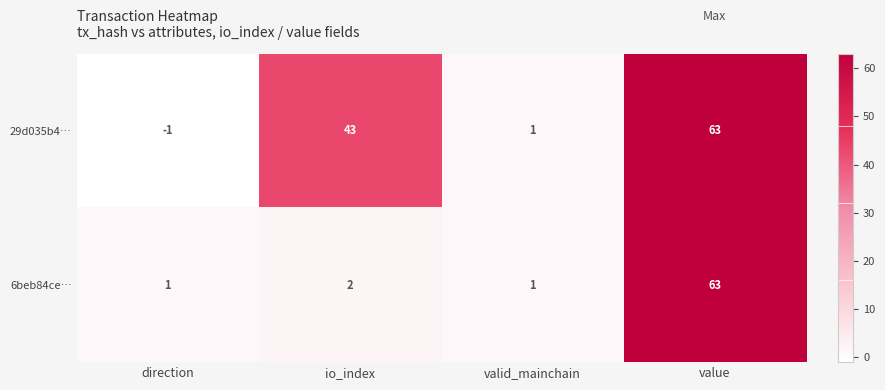

Reading left to right, extract all data points from this chart.

29d035b4…: -1	43	1	63
6beb84ce…: 1	2	1	63